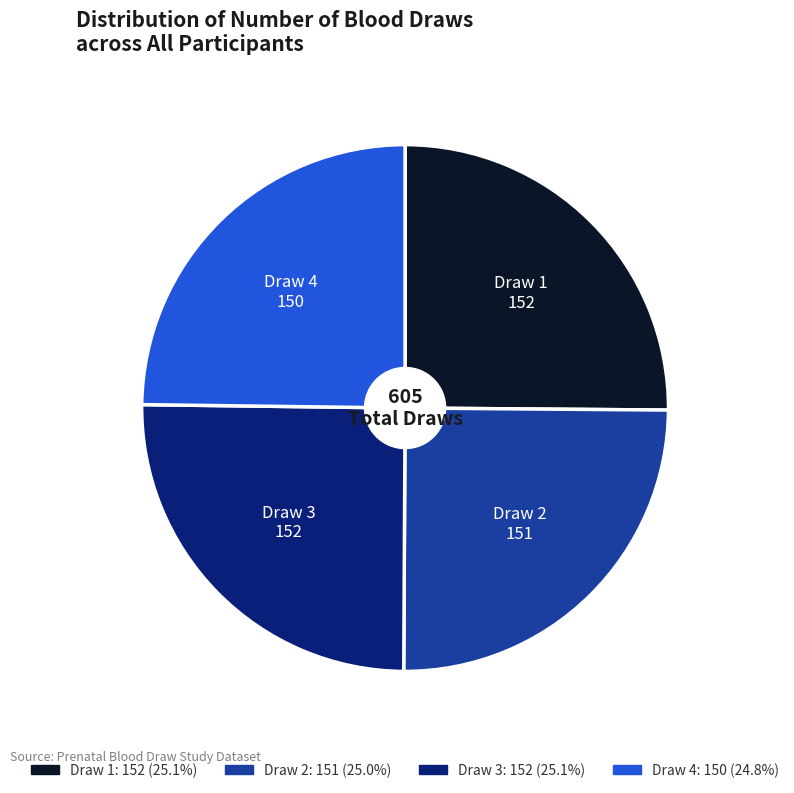

Is there a majority slice in this chart?

No